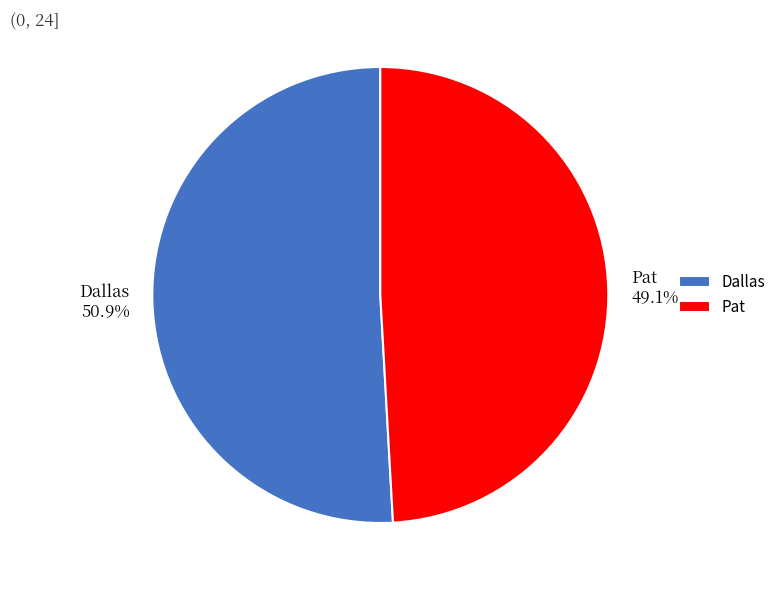

The Dallas slice represents 44% of the pie. True or false?

False